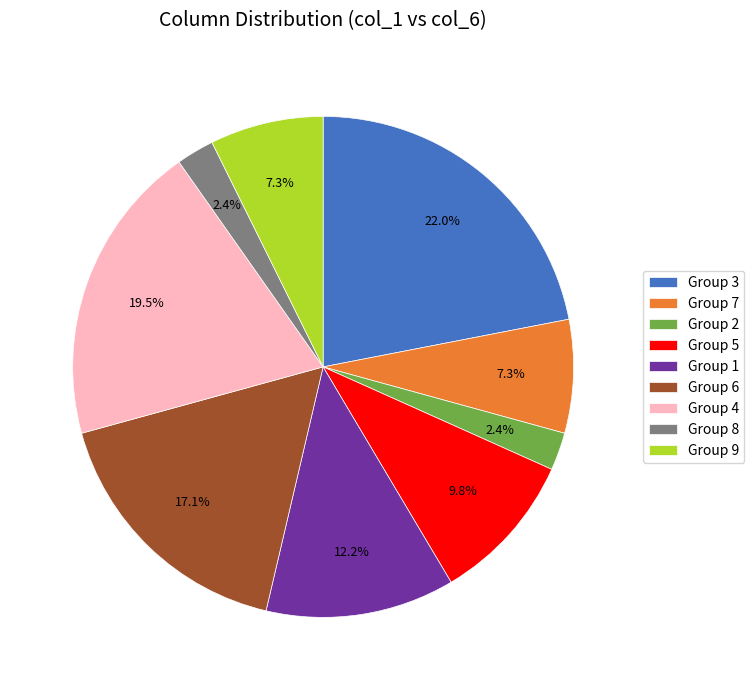

Which category has the biggest portion of the pie?

Group 3